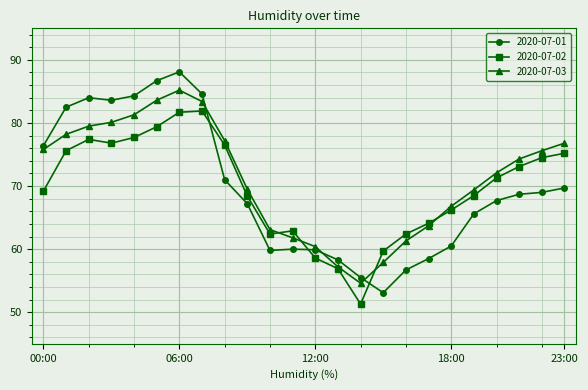

What is the difference between the second highest and second lowest values in the 2020-07-02 series?

24.8